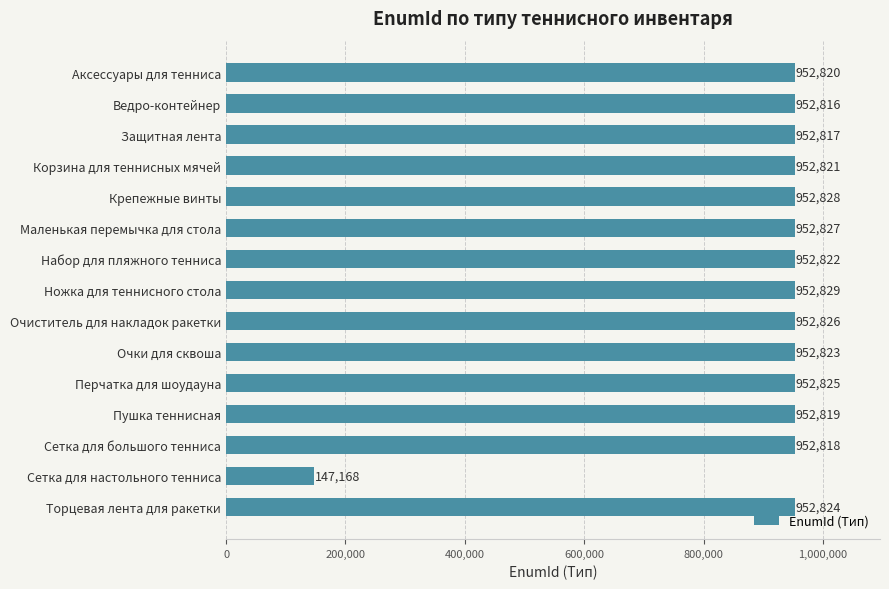

True or false: the data shows 1481382 at Перчатка для шоудауна.

False